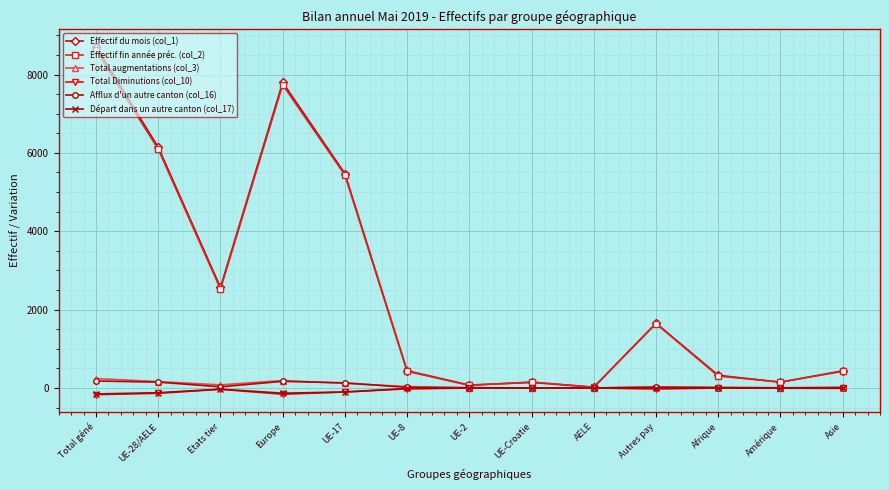

True or false: Effectif du mois (col_1) has more than 1 points higher than both neighbors.

True